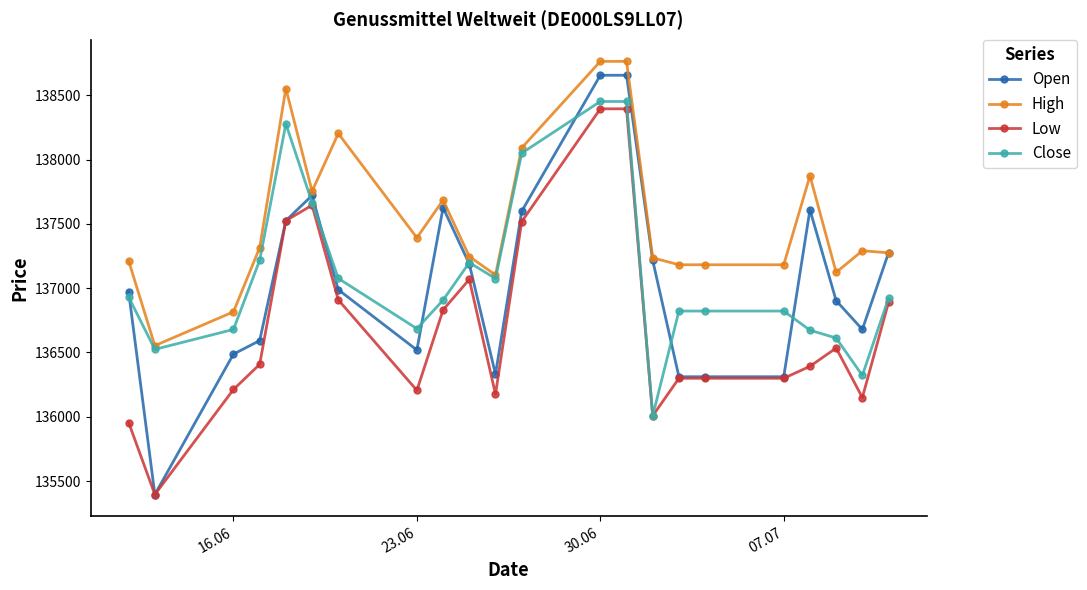

True or false: Open has more than 1 interior local peaks.

True